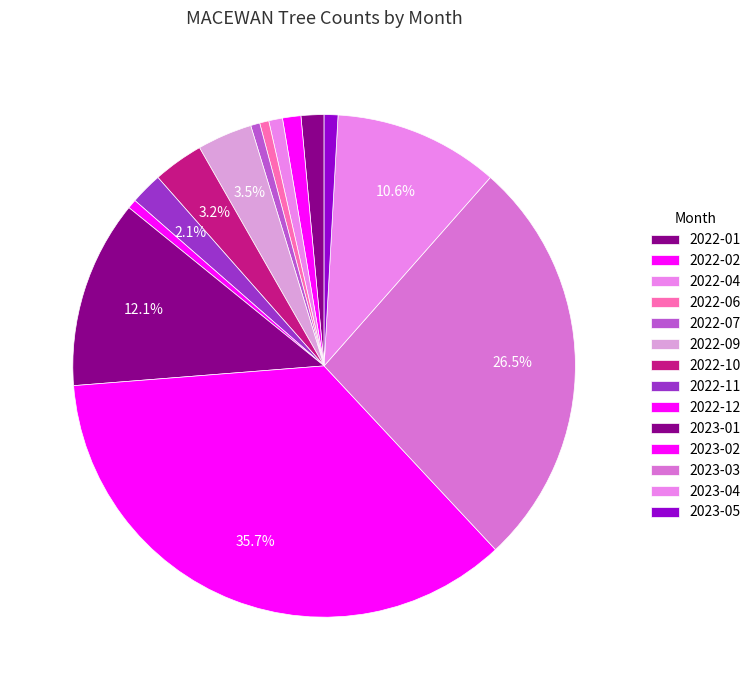

The 2023-02 slice represents 47% of the pie. True or false?

False